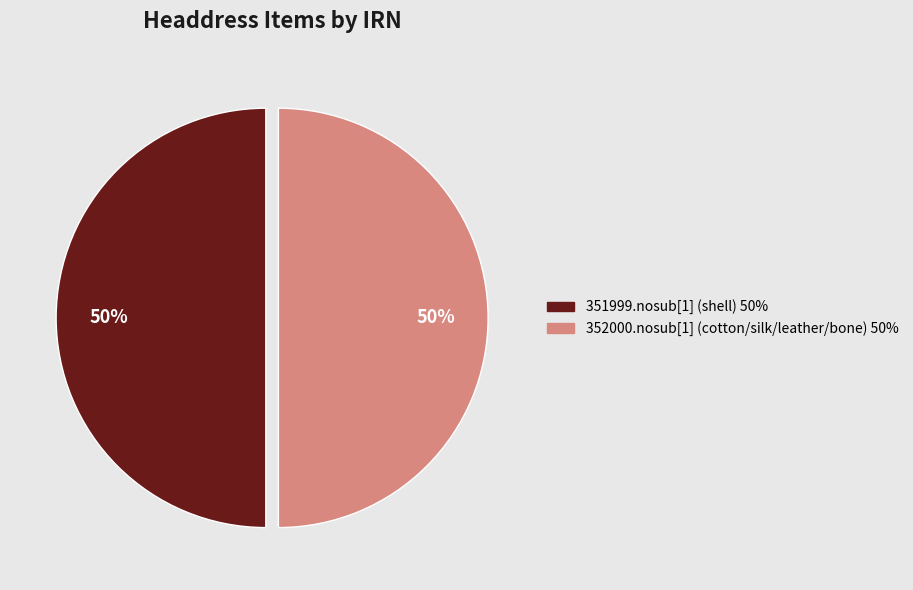

To the nearest percent, what is the combined percentage of 352000.nosub[1] (cotton/silk/leather/bone) and 351999.nosub[1] (shell)?

100%